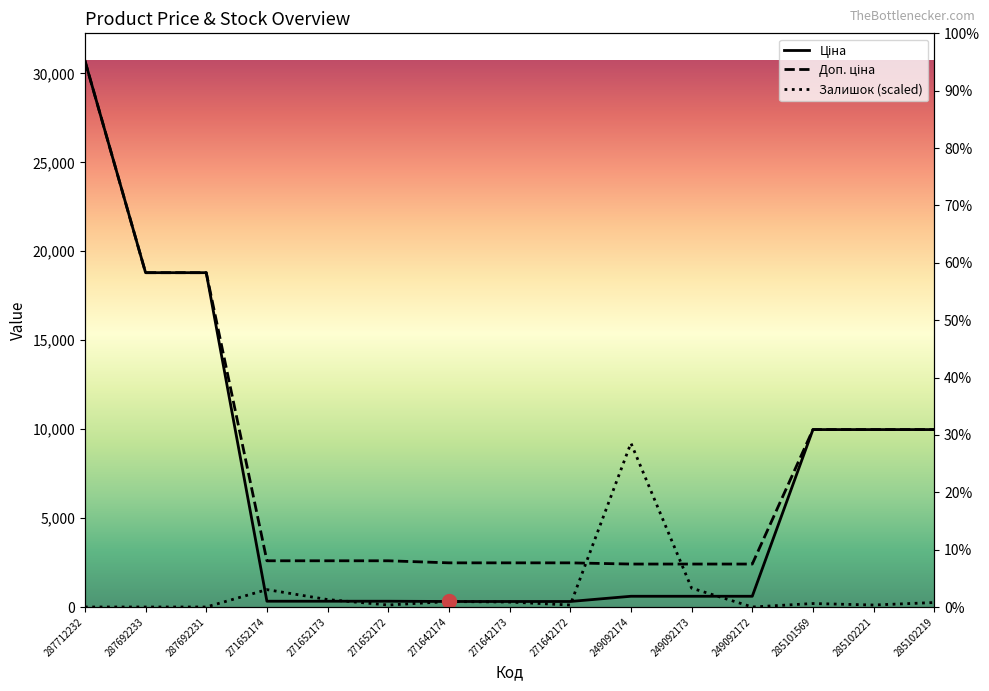

What is the total value across all series at 285101569?

20145.5